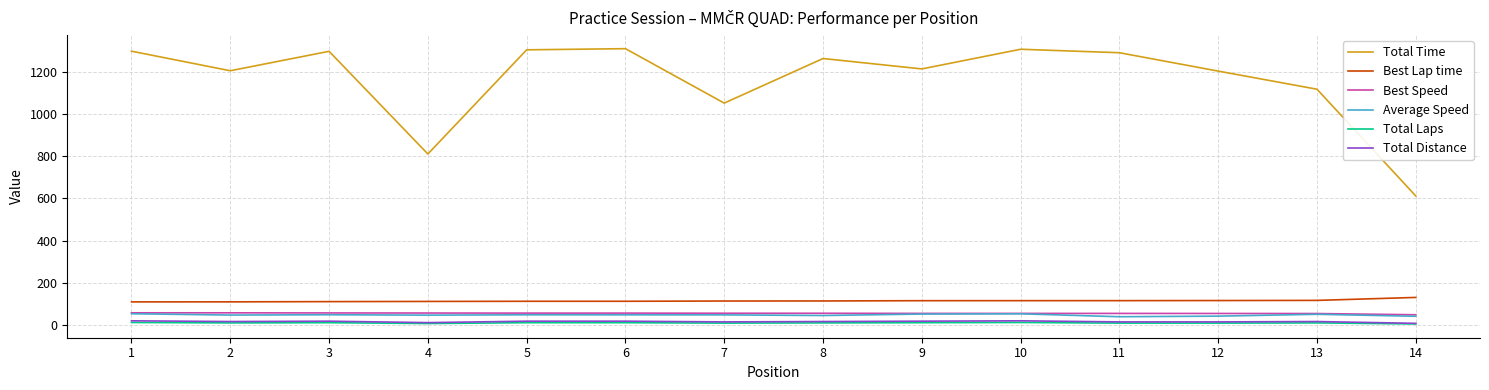

Between 11 and 14, which series saw the biggest shift?

Total Time